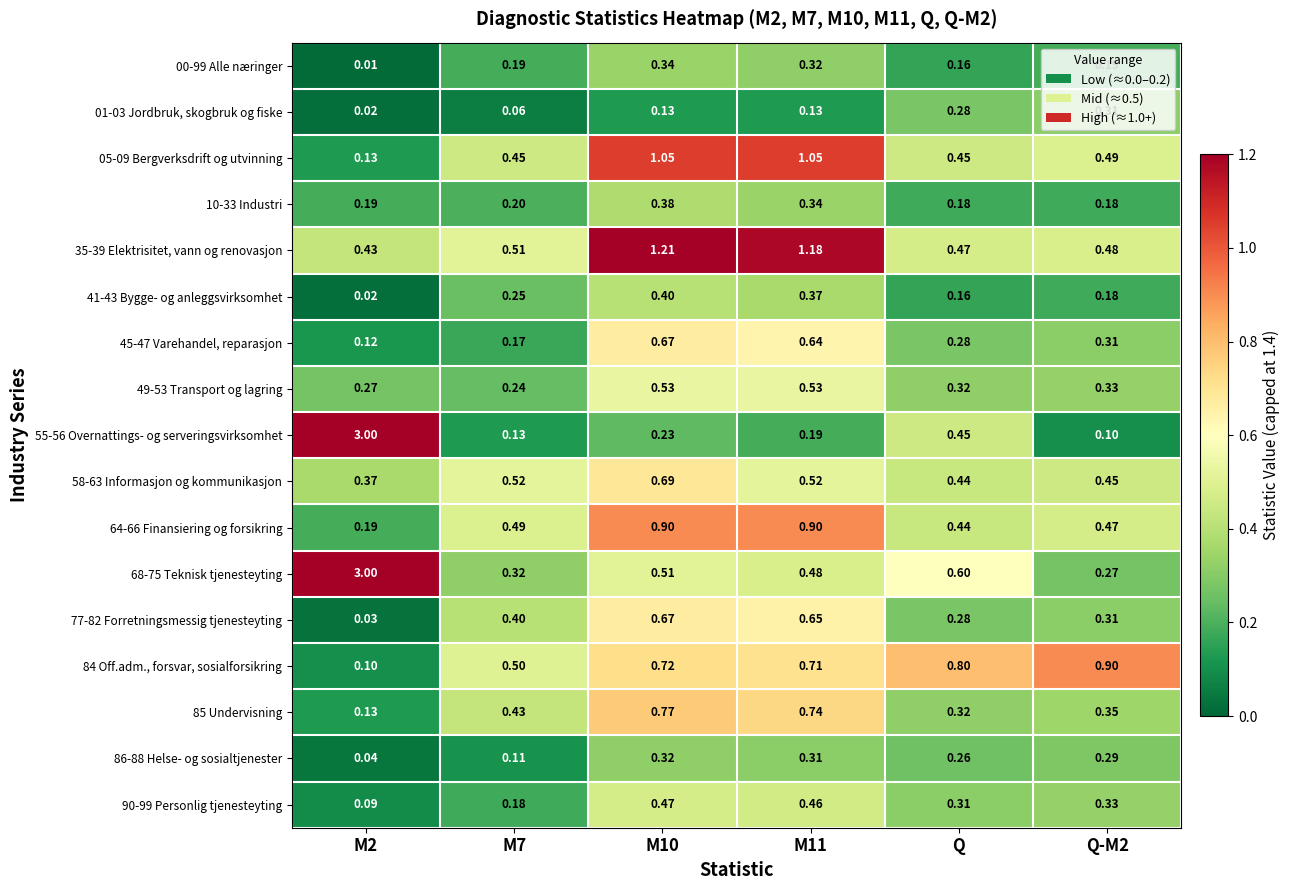

Is the value of 45-47 Varehandel, reparasjon at Q-M2 greater than the value of 01-03 Jordbruk, skogbruk og fiske at M11?

Yes